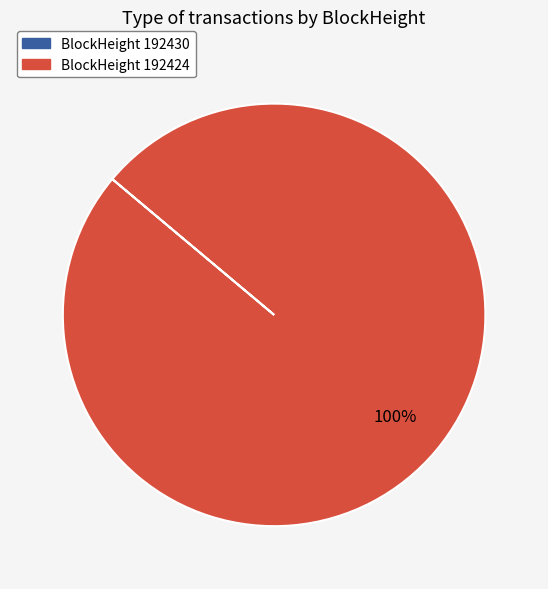

Is there a majority slice in this chart?

Yes